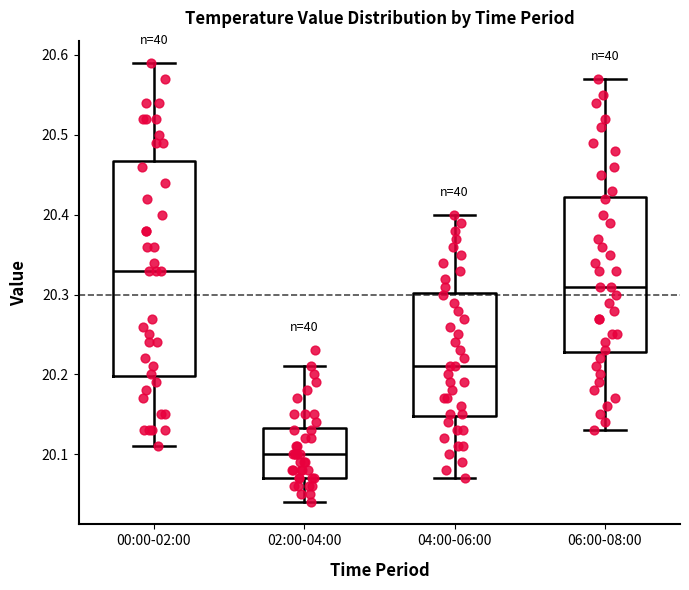

Which box is the tallest, from its lower edge to its upper edge?

00:00-02:00